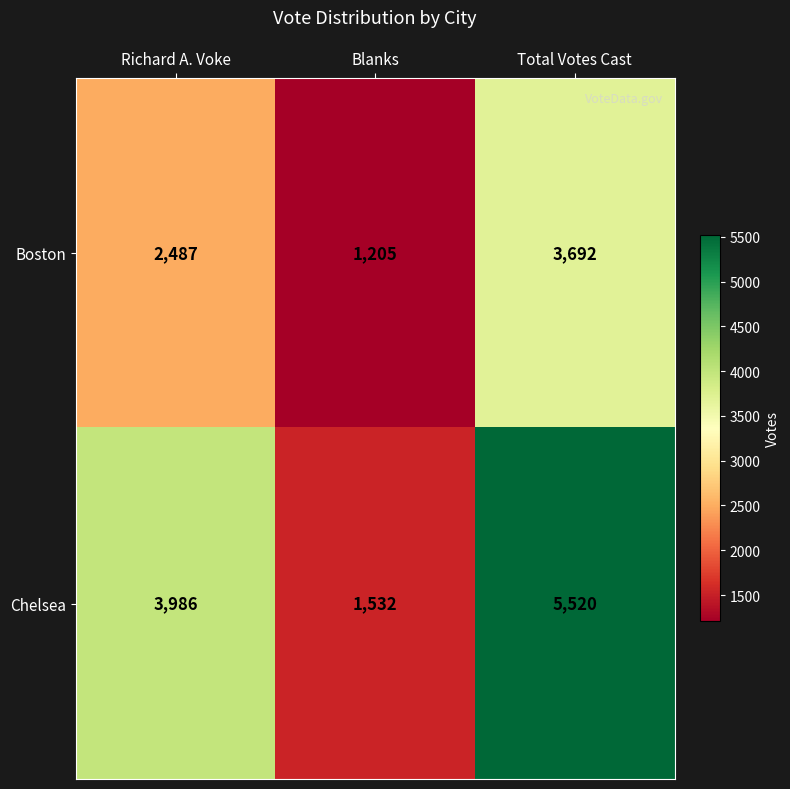

How many Boston values are between 1205 and 3692?

3